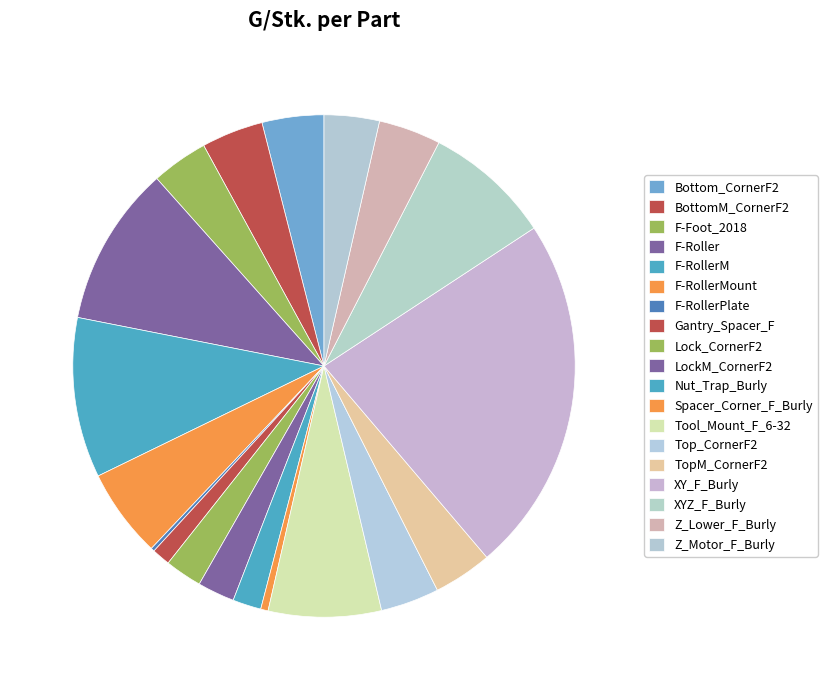

How many slices are in this pie chart?

19